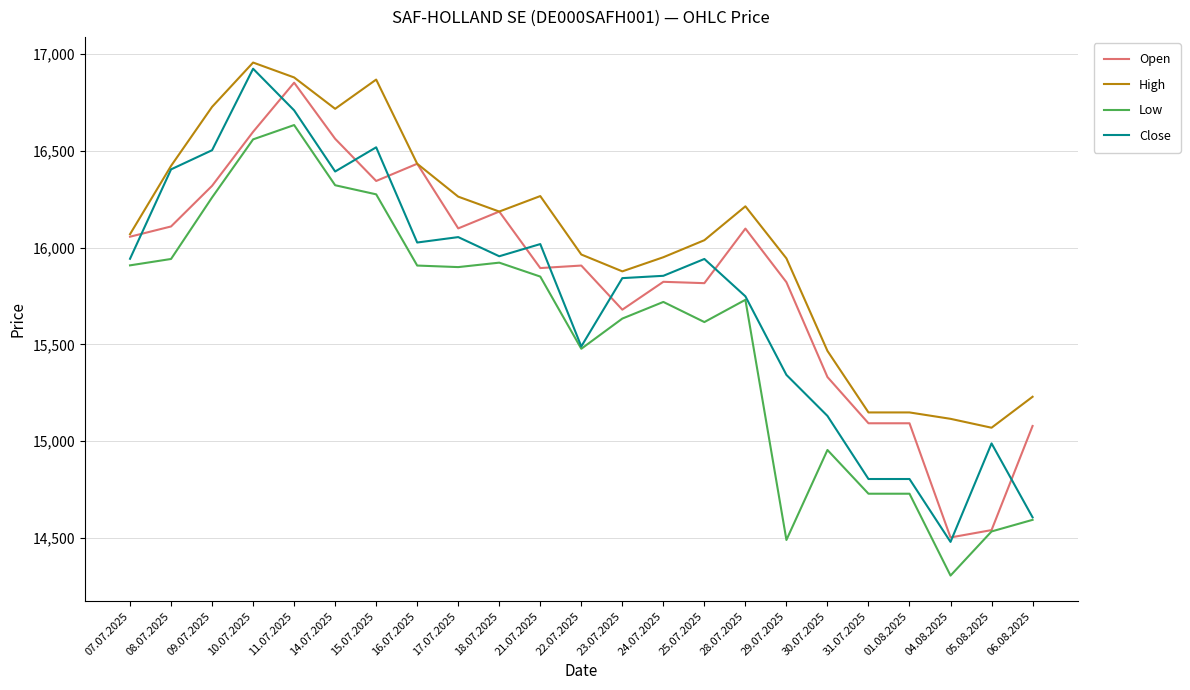

Rank the series at 09.07.2025 from lowest to highest value.

Low, Open, Close, High